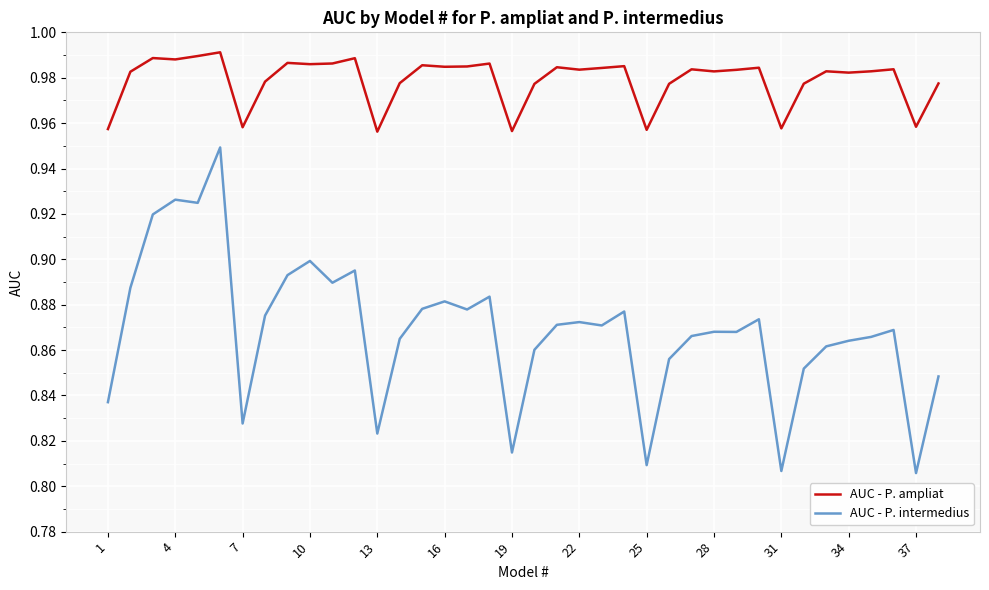

How many AUC - P. intermedius values are between 0 and 1?

38